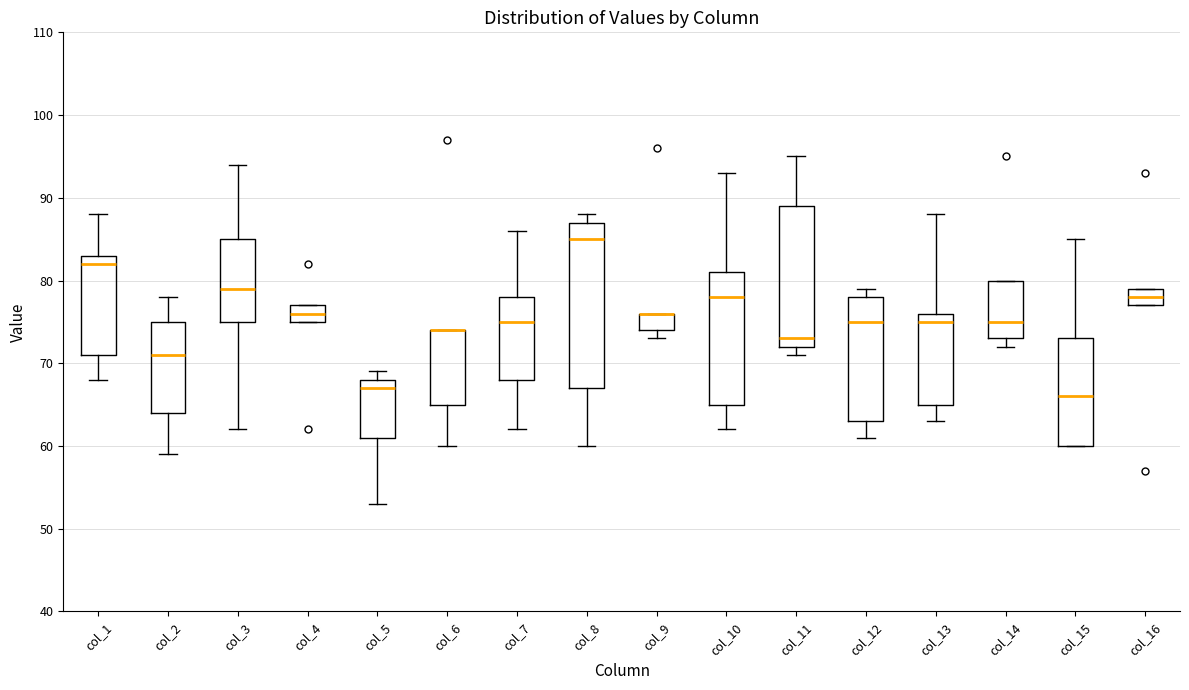

Which box is the tallest, from its lower edge to its upper edge?

col_8